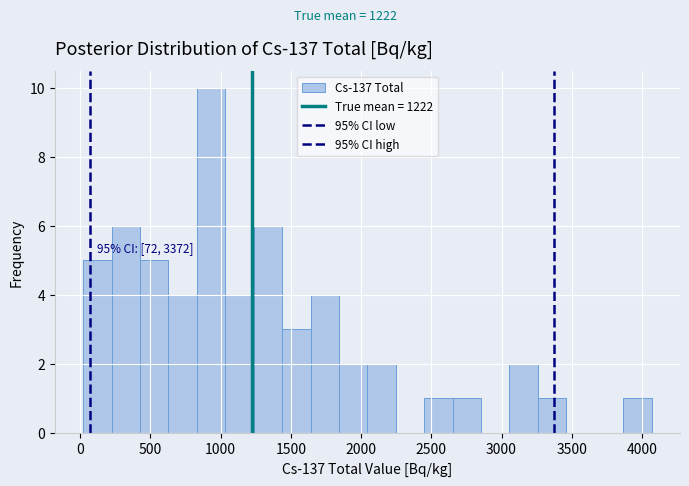

Over which range of the x-axis is the bar tallest?

850 to 1050